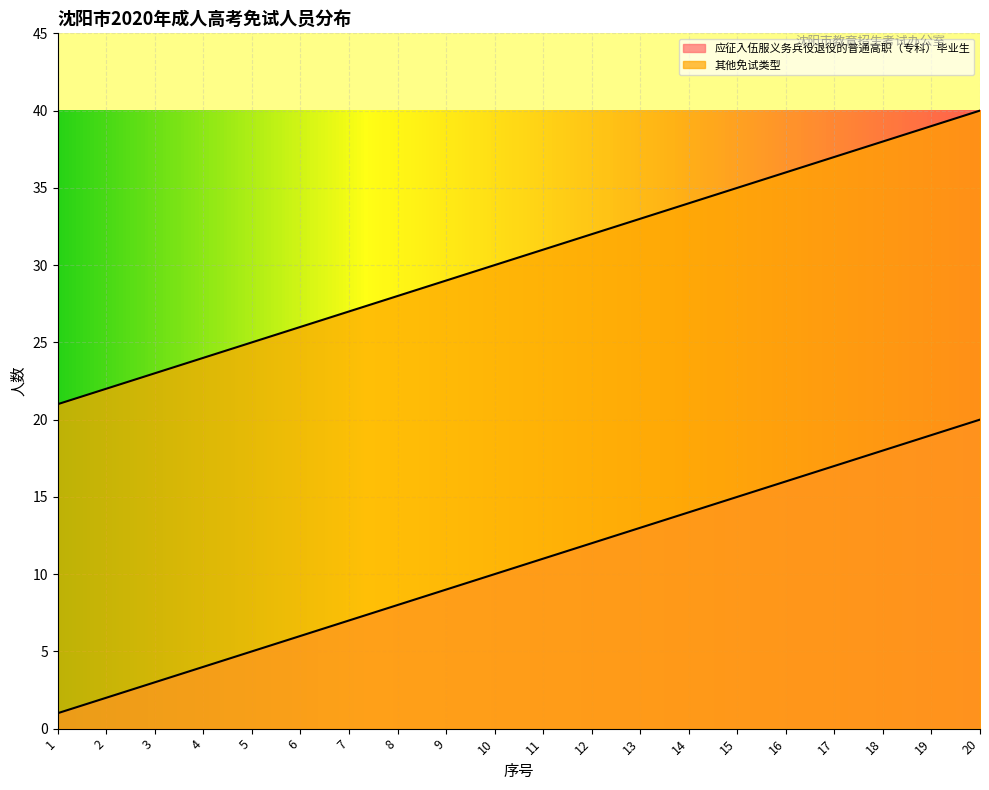

At which category is the sum across all series the highest?

20